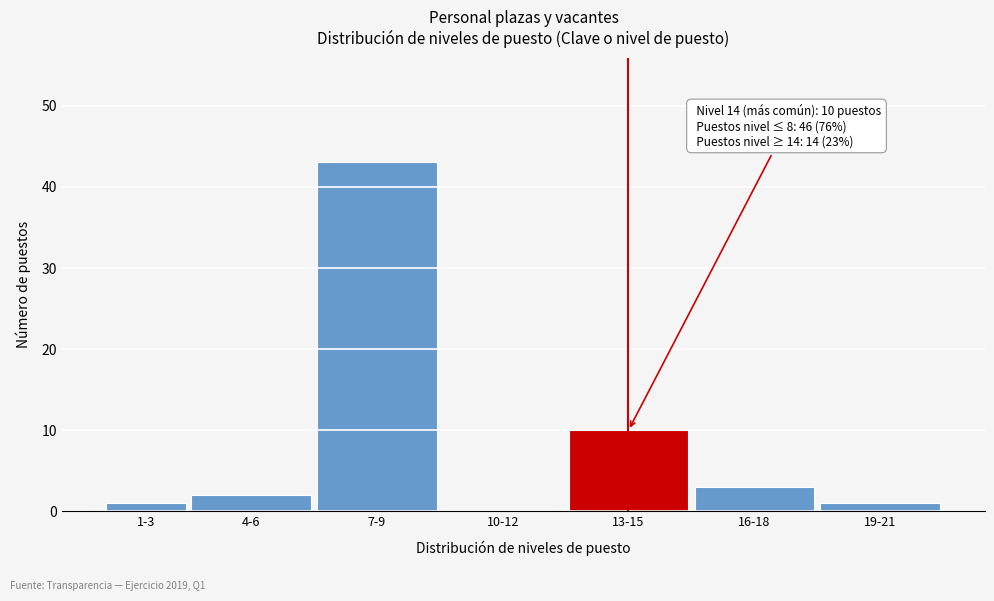

Reading left to right, list all the values displayed in this chart.

1-3=1	4-6=2	7-9=43	10-12=0	13-15=10	16-18=3	19-21=1